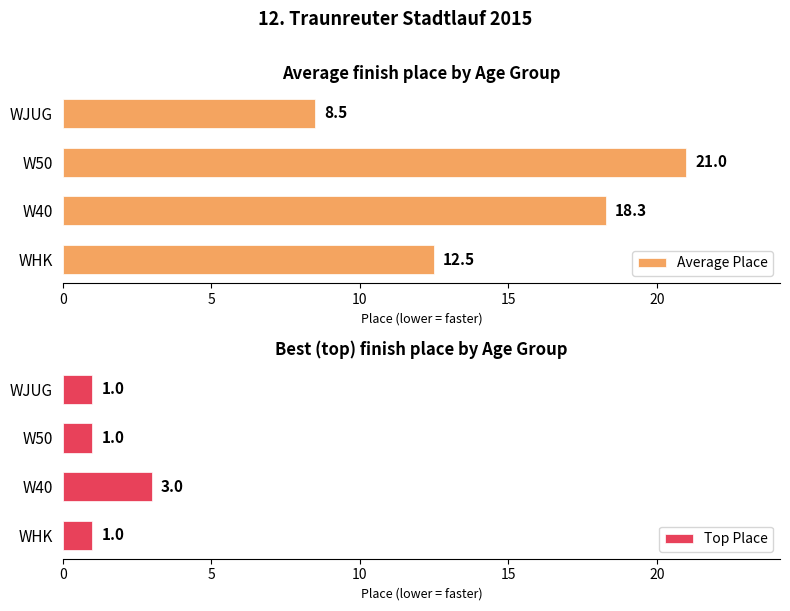

What are all the series names shown in the legend?

Average Place, Top Place